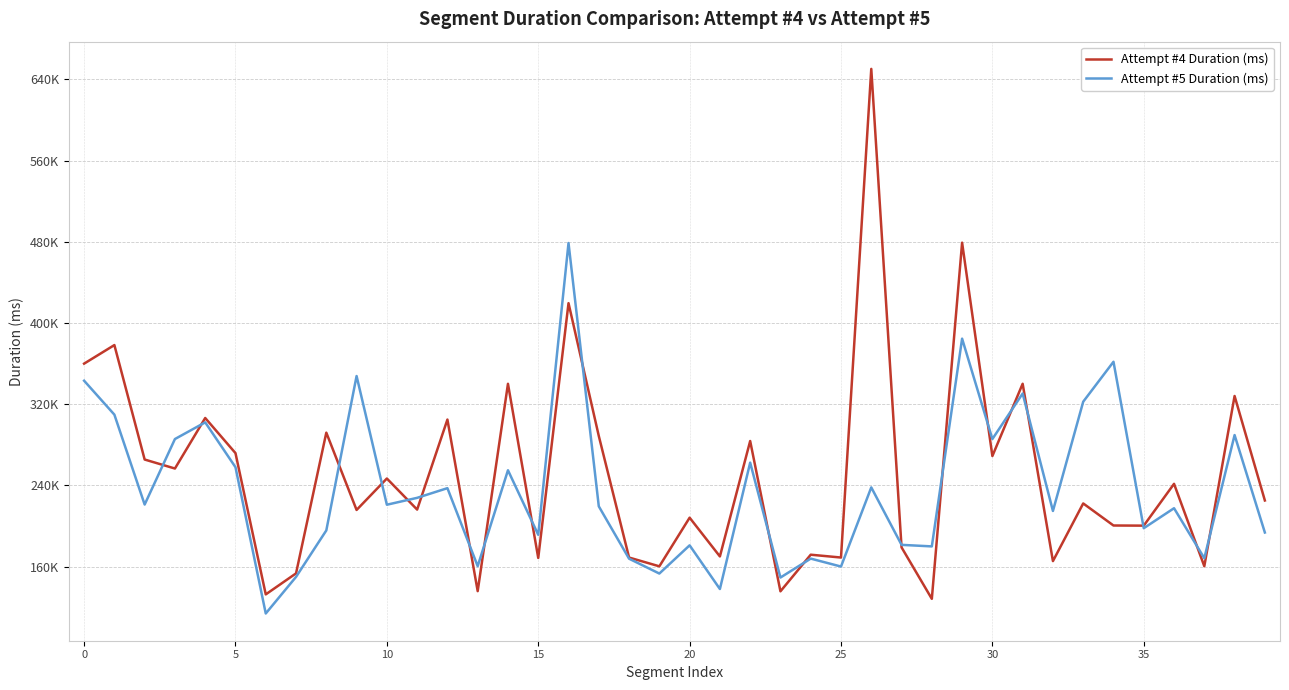

Does the chart have visible grid lines?

Yes